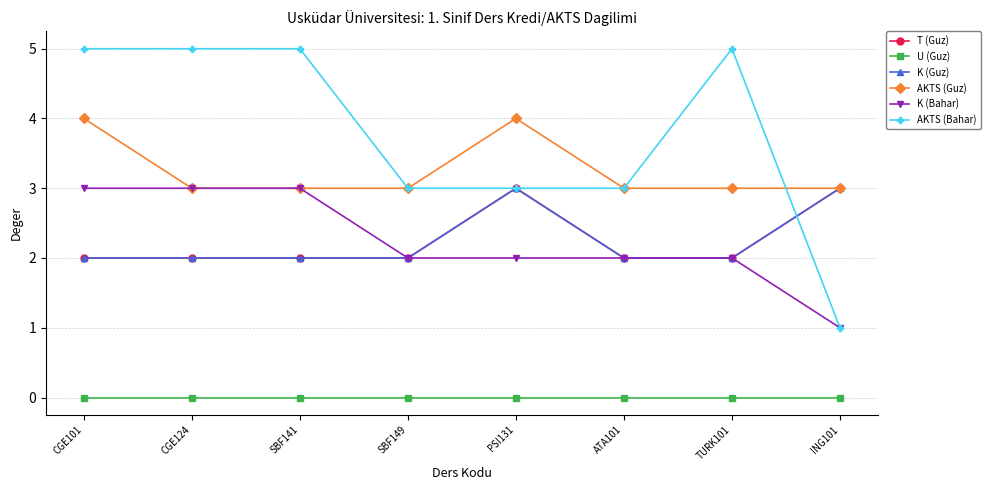

Is this an area chart (filled region under the line)?

No